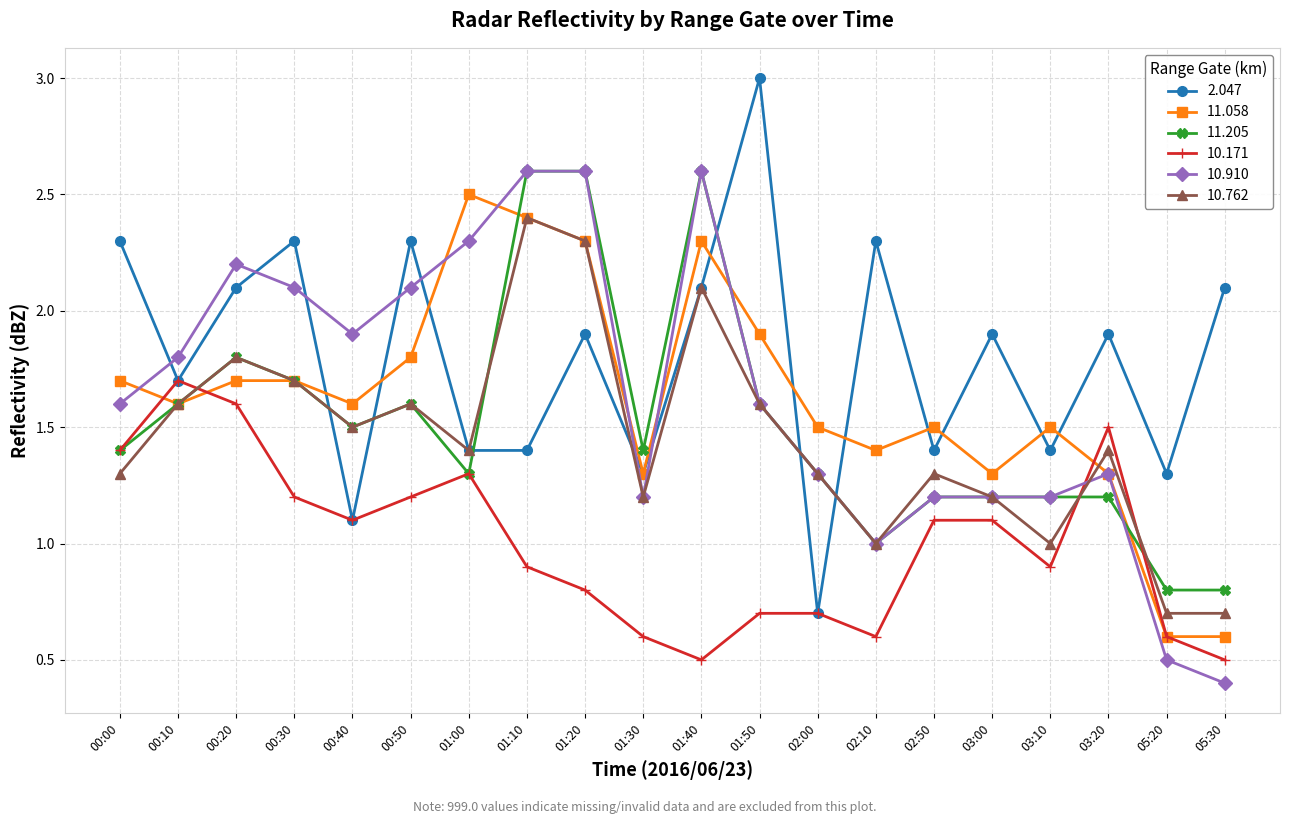

True or false: 10.910 and 10.171 cross at least once.

True